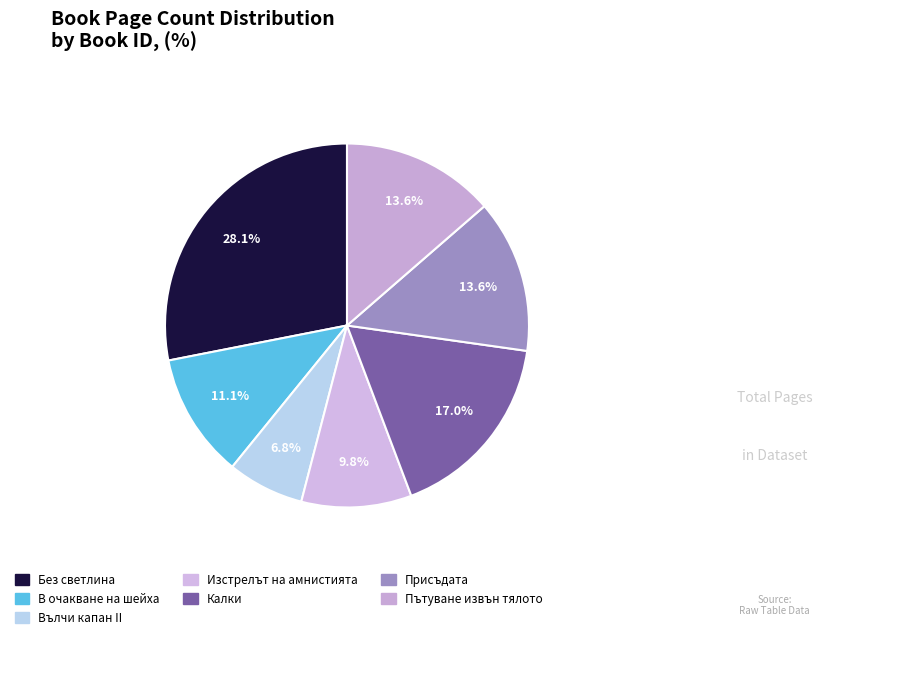

Which category has the smallest portion of the pie?

Вълчи капан II